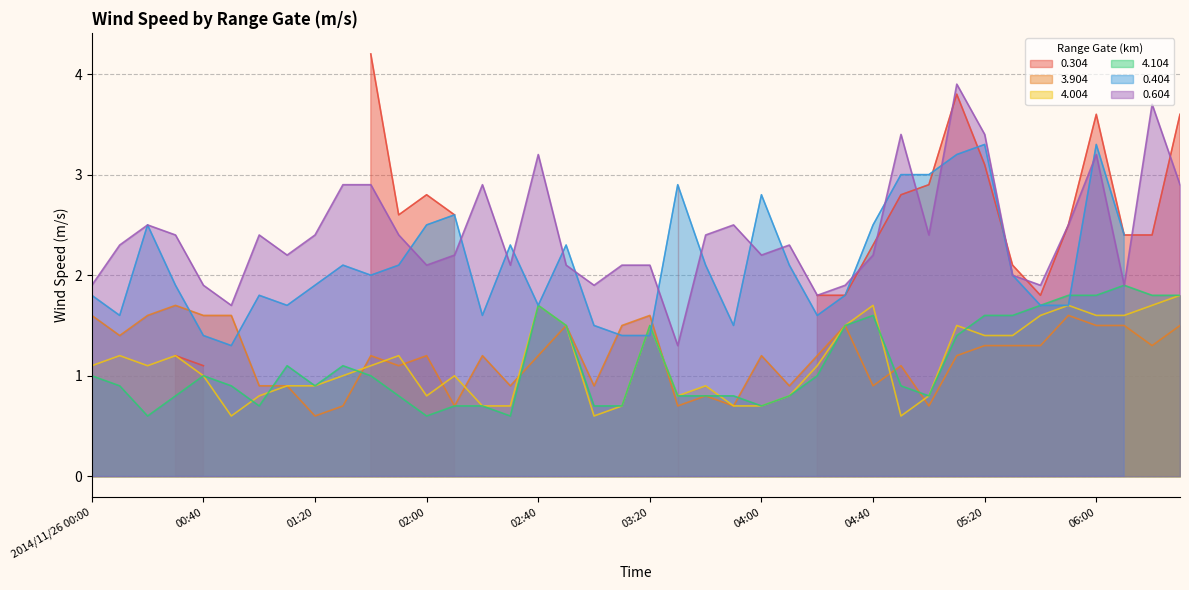

How many data points in 3.904 are less than 1?

13